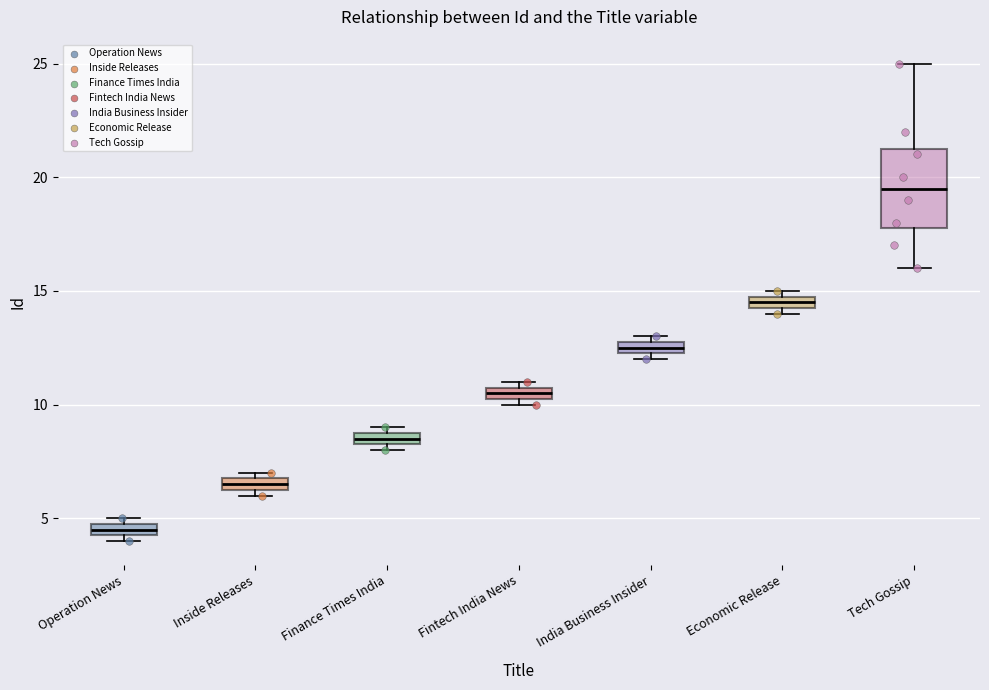

Which box has the lowest median line?

Operation News